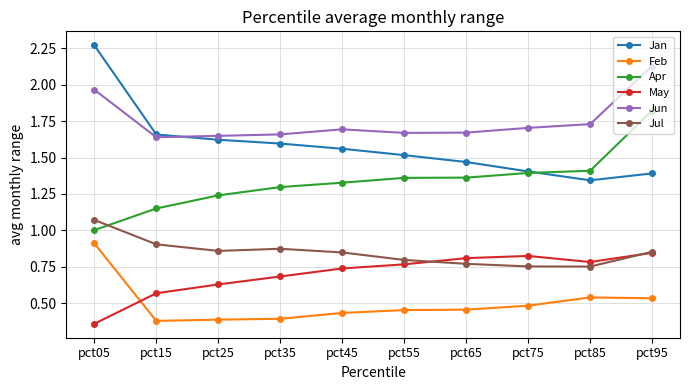

Which series changed the most between pct15 and pct85?

Jan